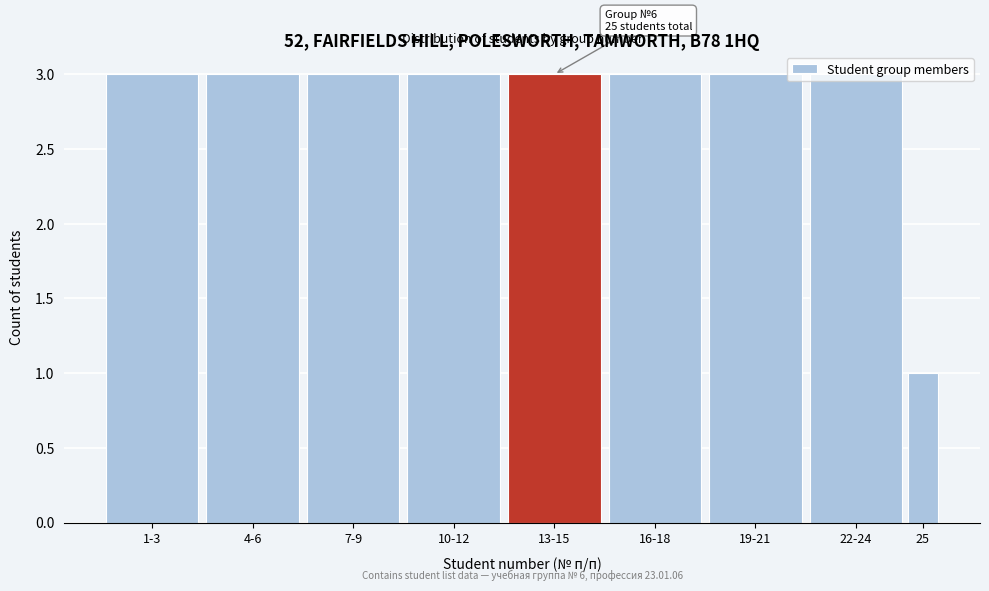

What is the ratio of the value at 25 to the value at 19-21?

0.3